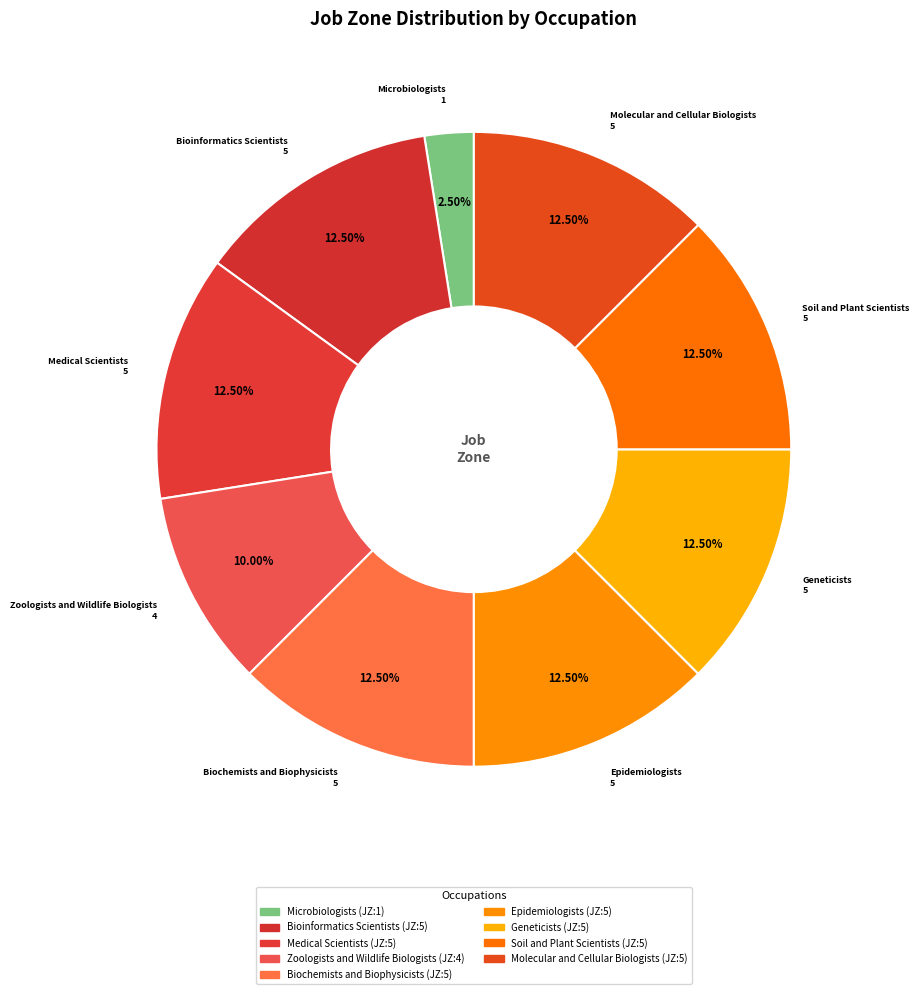

Which category has the smallest portion of the pie?

Microbiologists